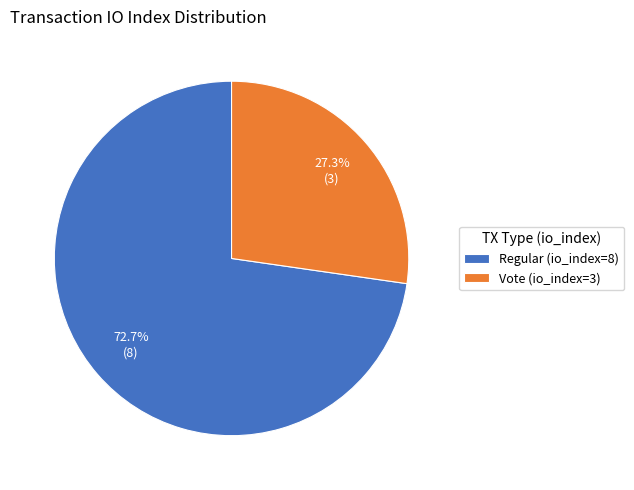

True or false: Vote (io_index=3) accounts for 27% of the total.

True